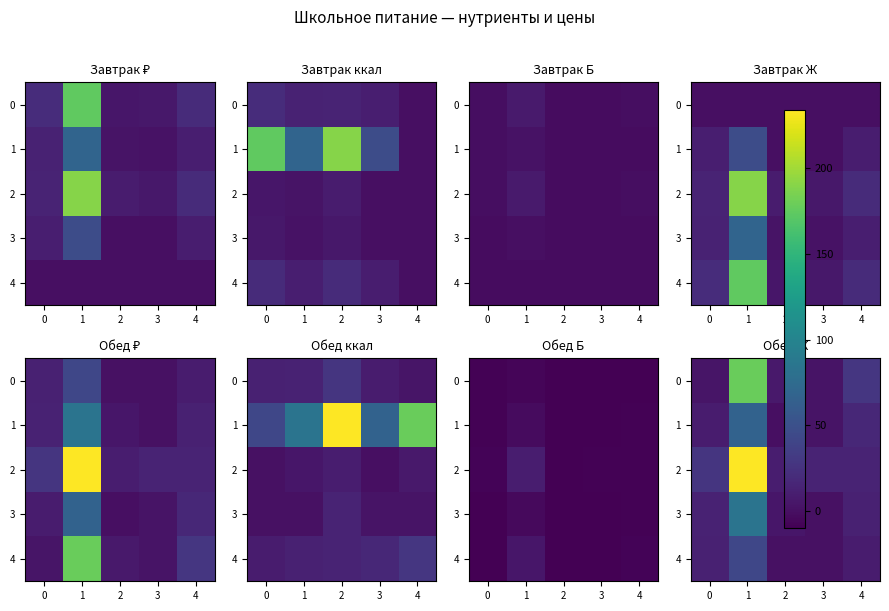

What is the greatest value displayed?

234.0